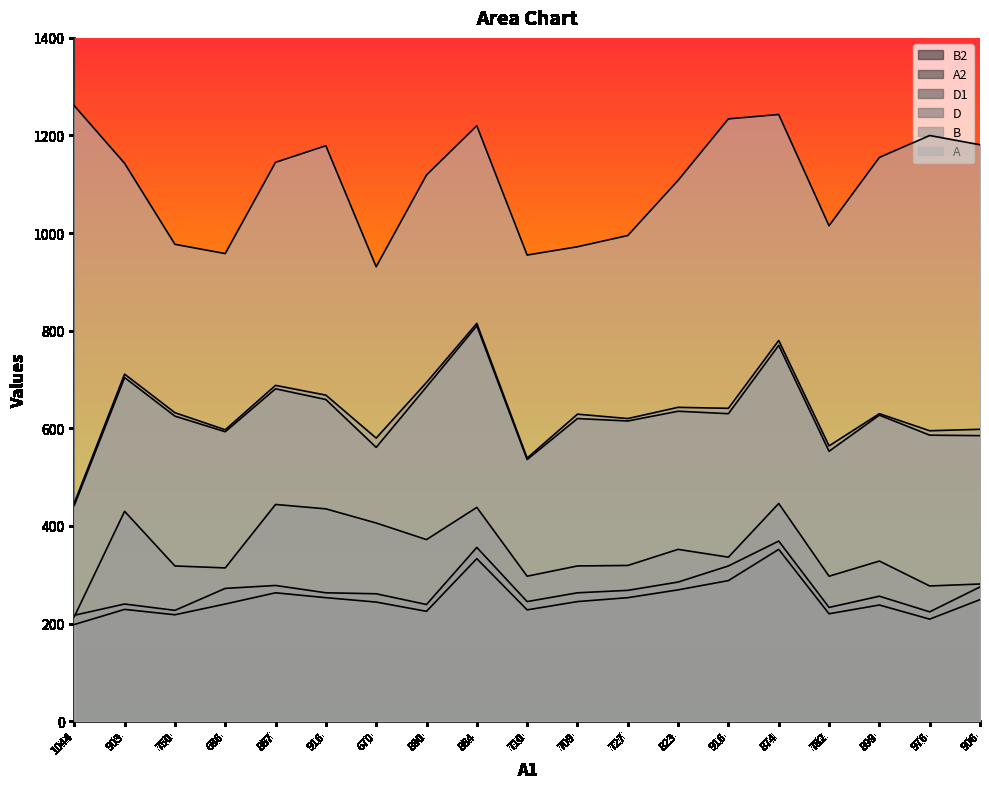

Which series has the largest range (max minus min)?

B